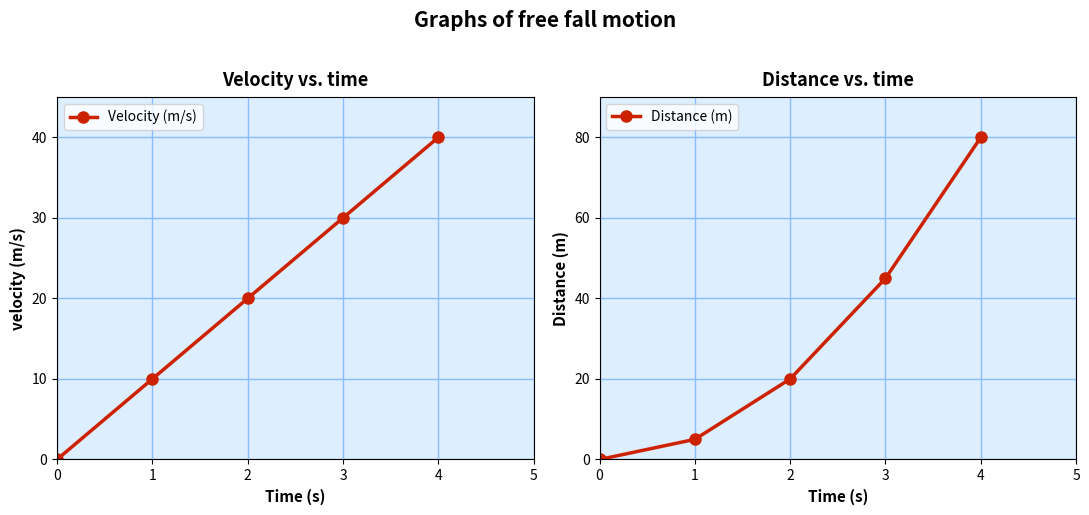

The value of Velocity (m/s) at 4 is 40. True or false?

True